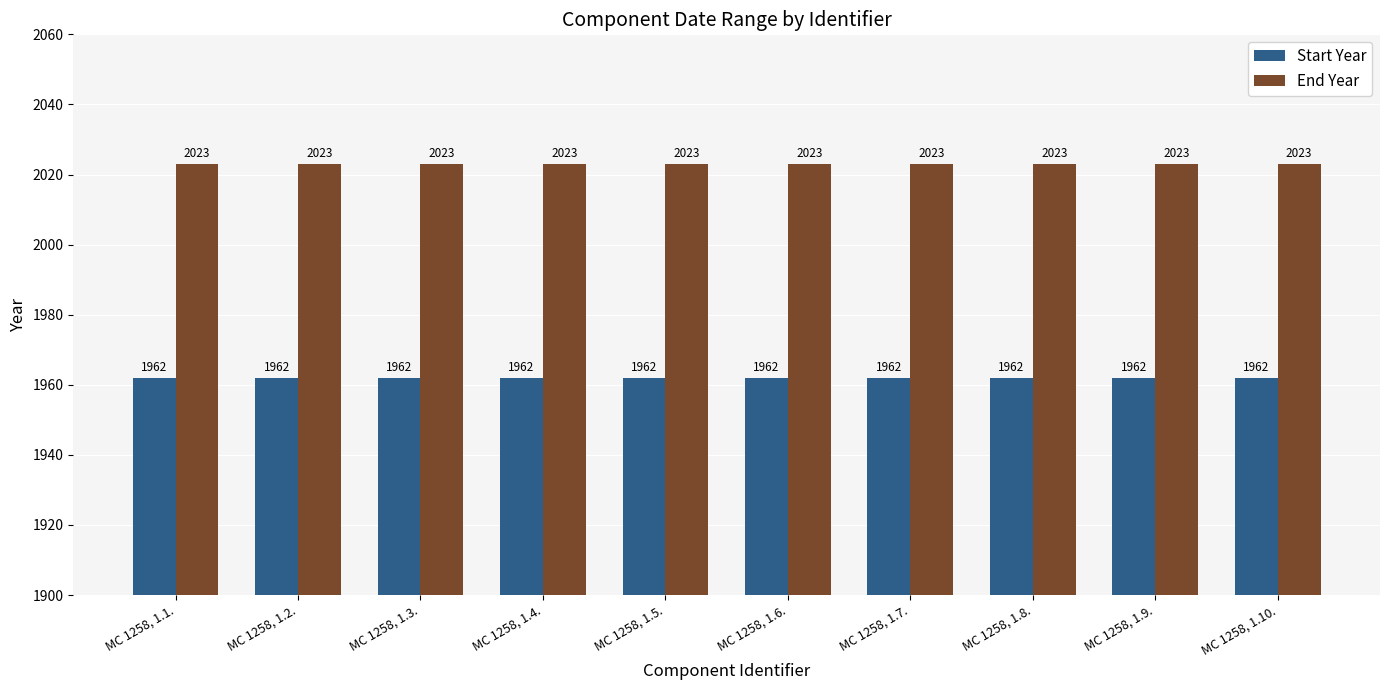

What is the label of the 10th bar from the right?

MC 1258, 1.1.